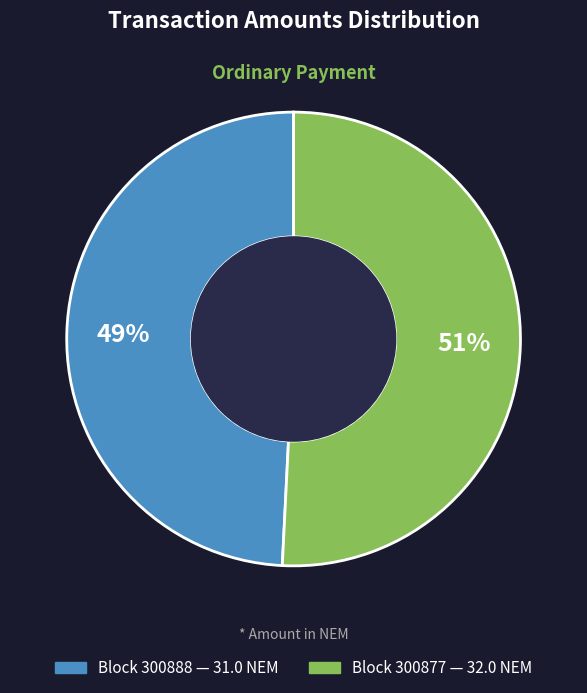

Does any single category account for the majority?

Yes